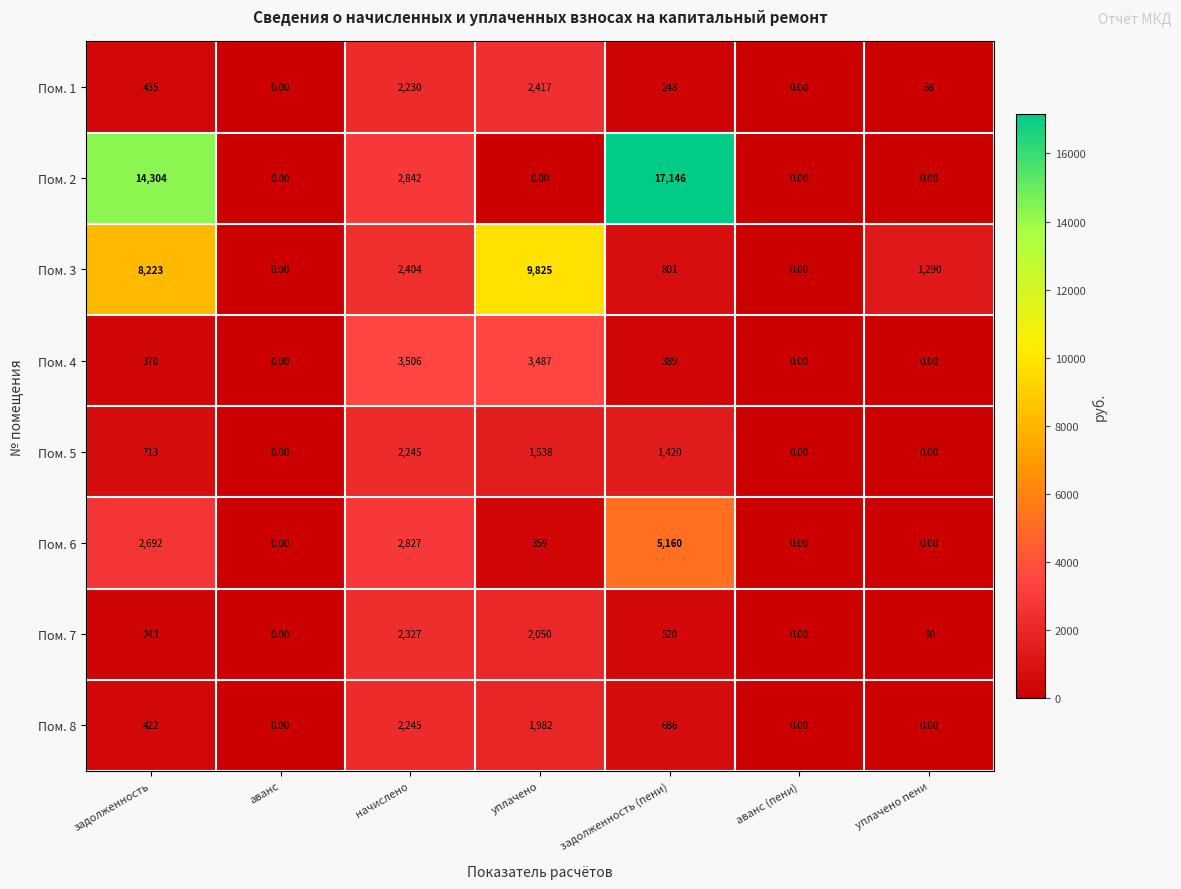

At which category is the sum across all series the highest?

задолженность